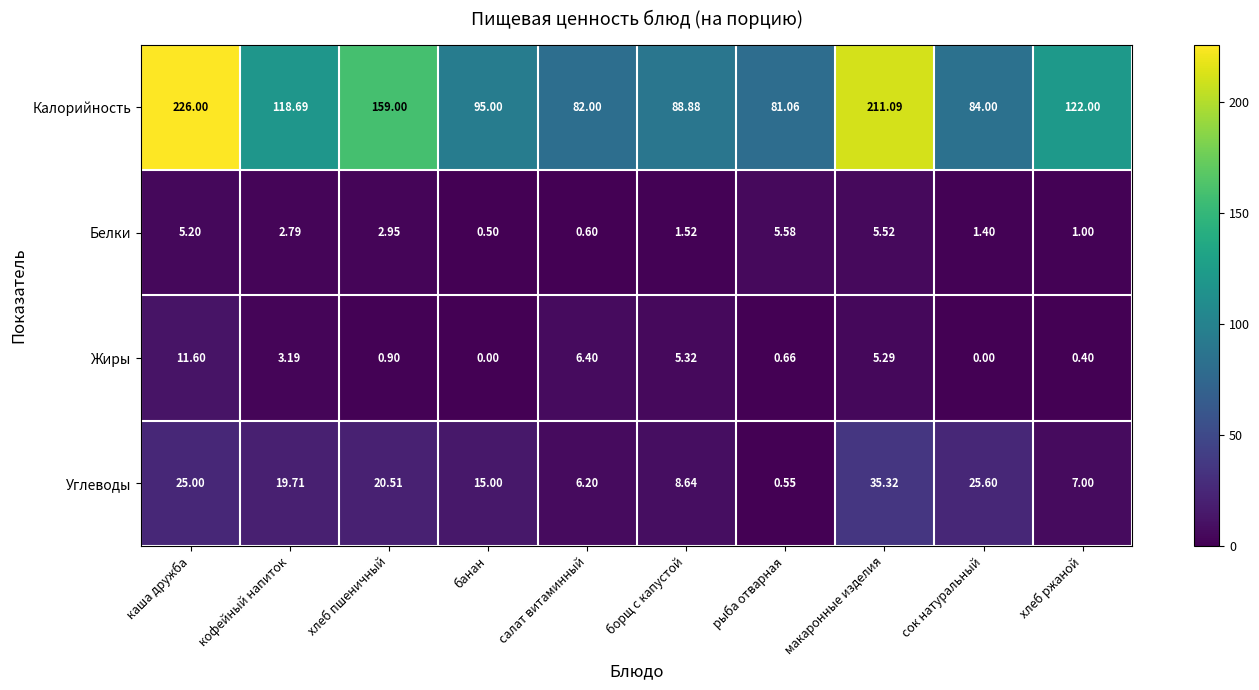

Which series has the largest total across all categories?

Калорийность